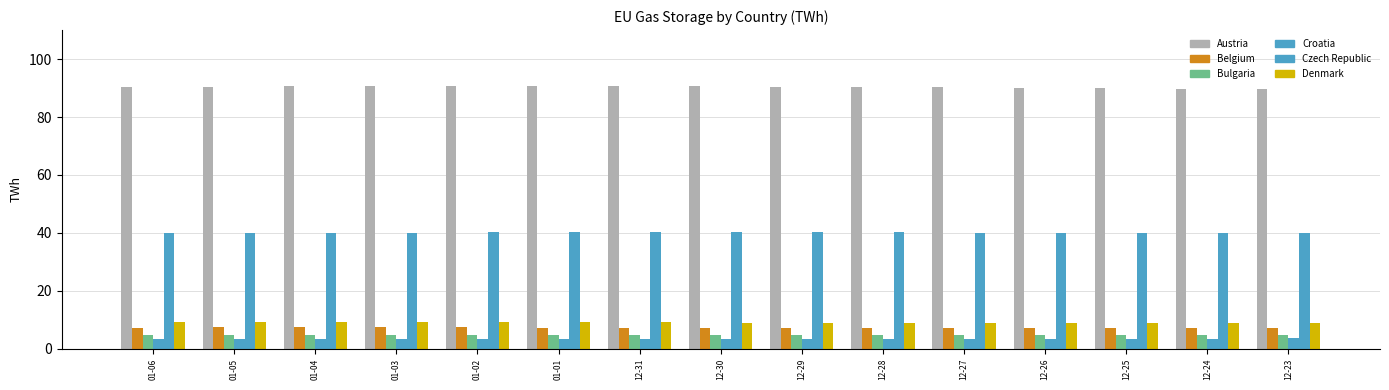

What is the spread (max minus min) of values at 12-30?

87.1